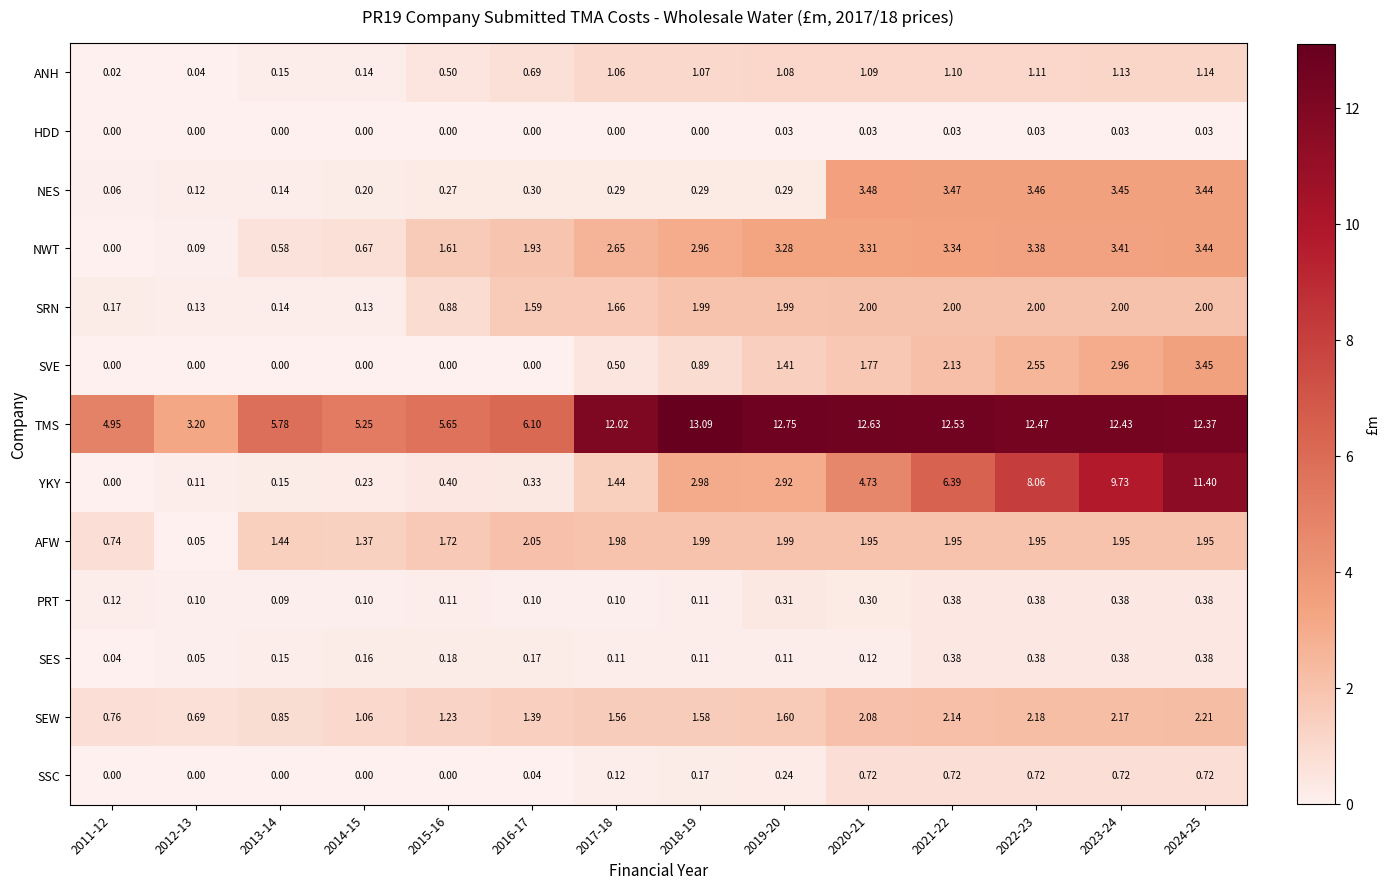

How many series are shown in this chart?

13